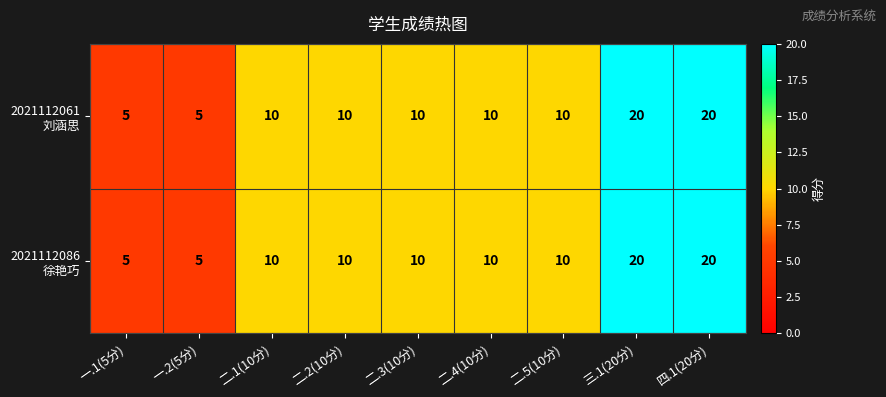

What is the maximum value shown in the chart?

20